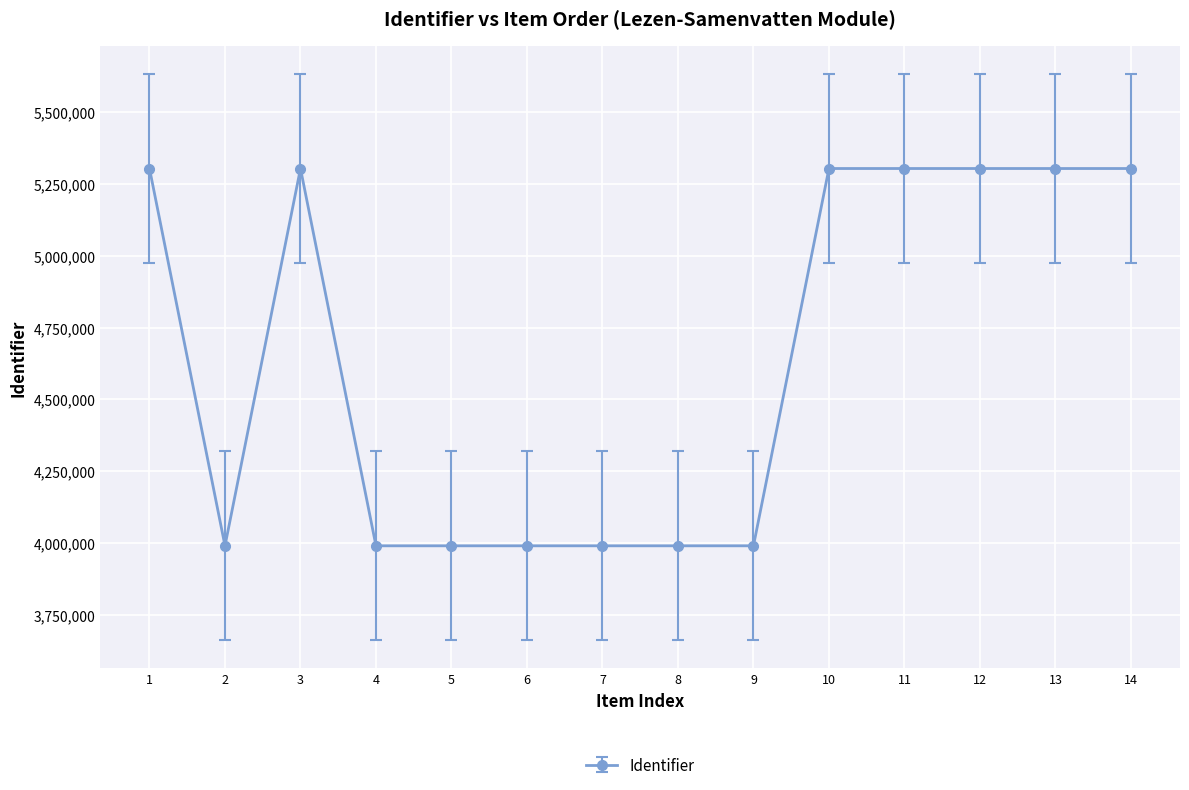

Where is the first local minimum?

2